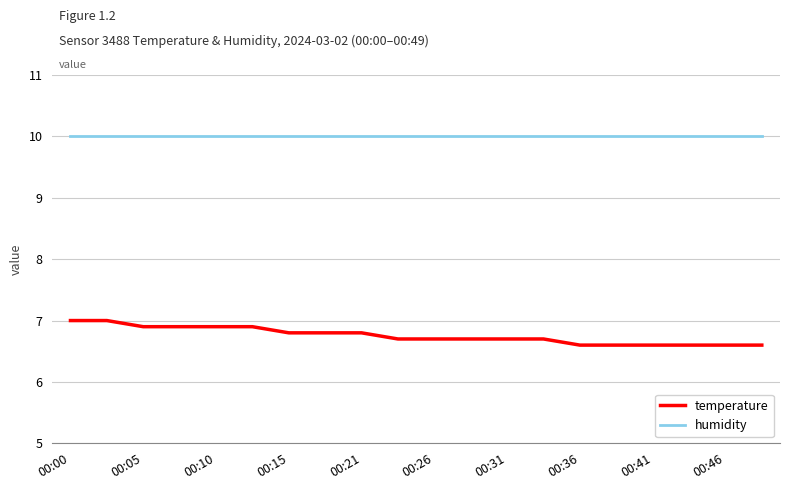

What is the average value of the humidity series?

10.0